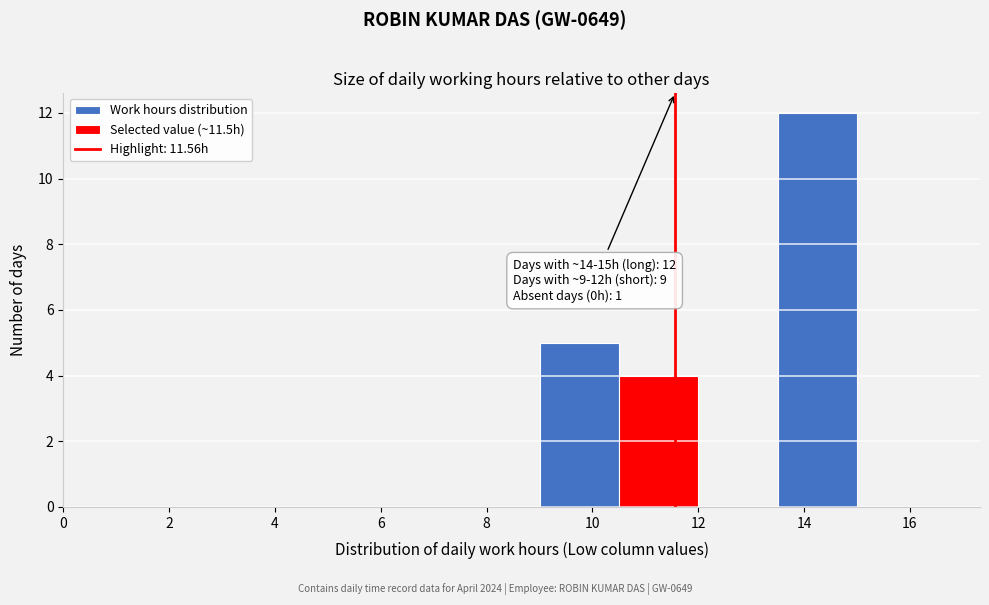

Over which range of the x-axis is the bar tallest?

13.5 to 15.0